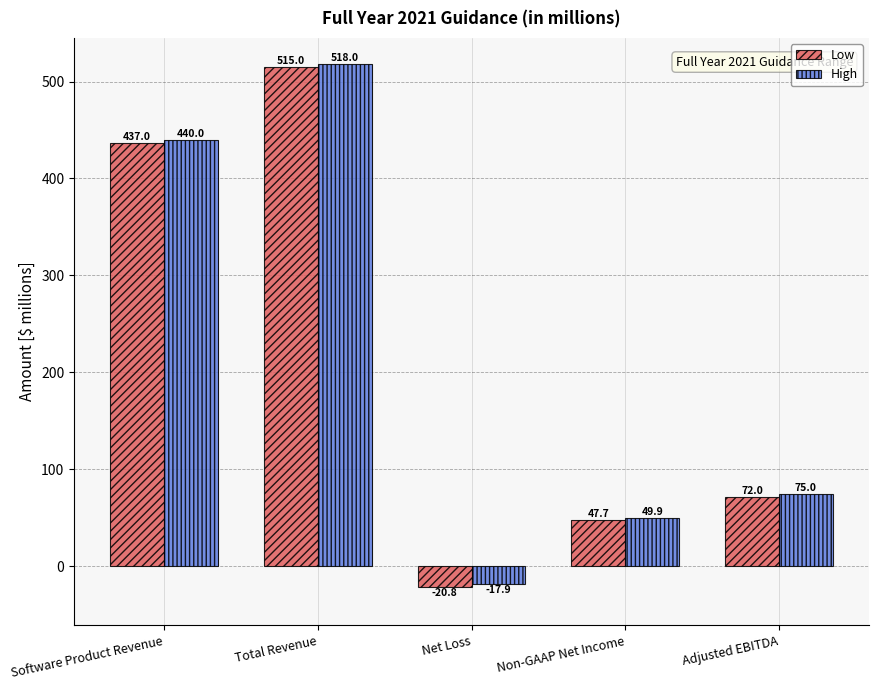

Is it true that Low equals 592.0 at Software Product Revenue?

False